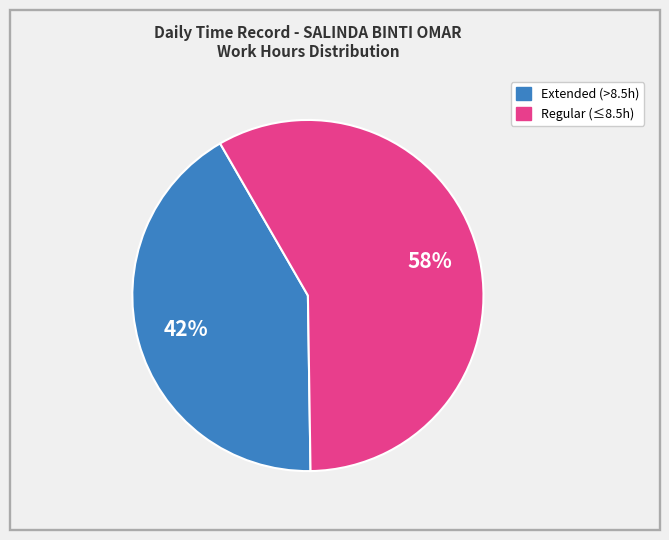

Is there a majority slice in this chart?

Yes